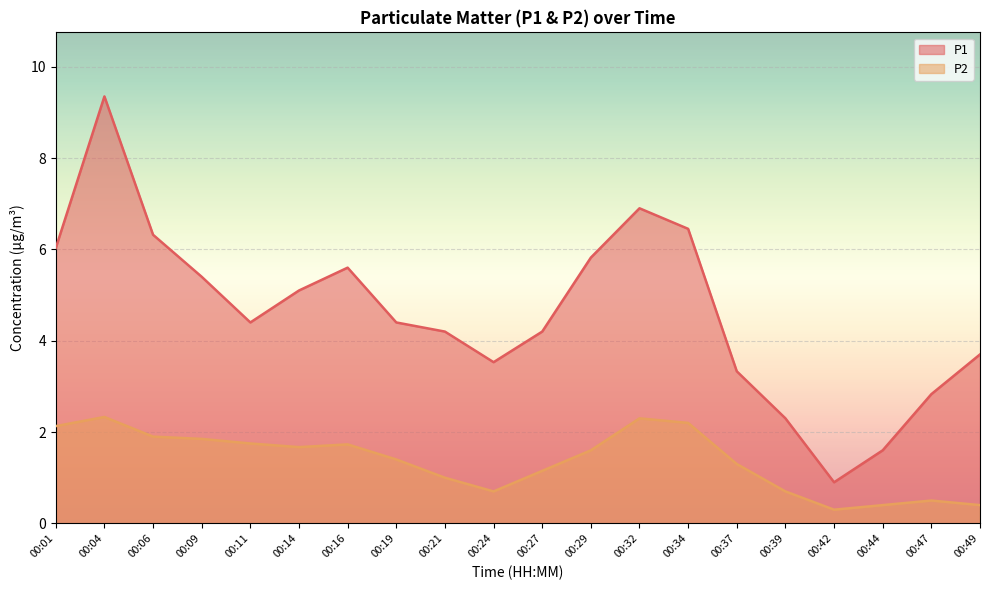

What is the value of the P2 point at the 8th from the left?

1.4